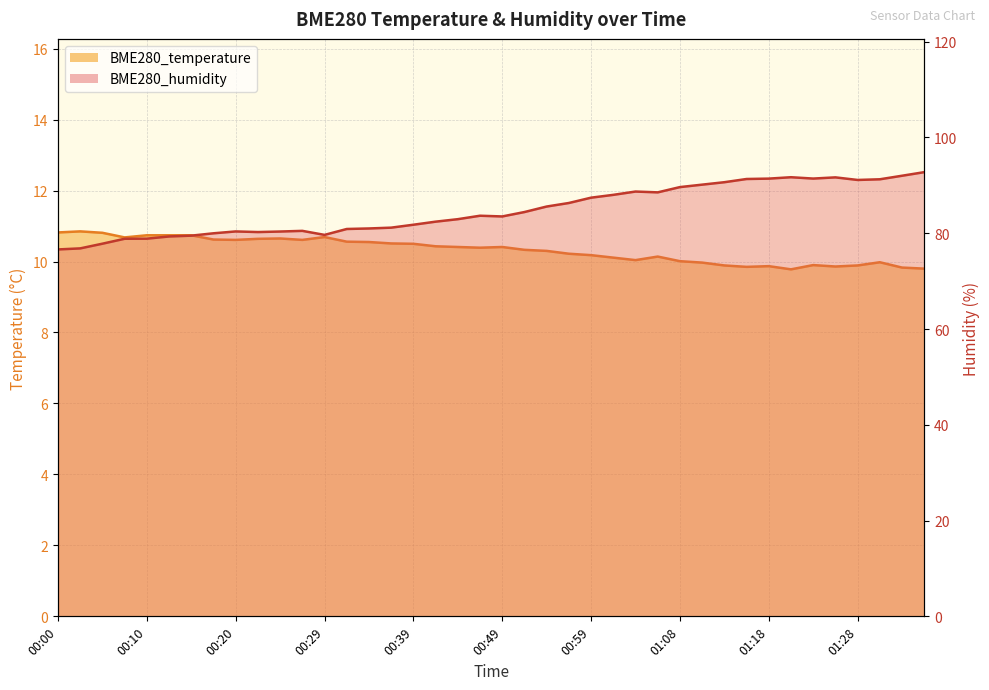

Which label corresponds to the largest value in the chart?

01:35